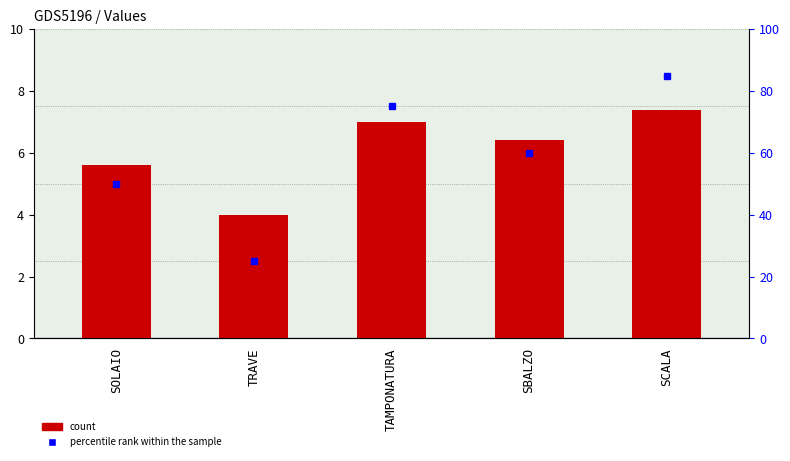

At which category is the sum across all series the highest?

SCALA